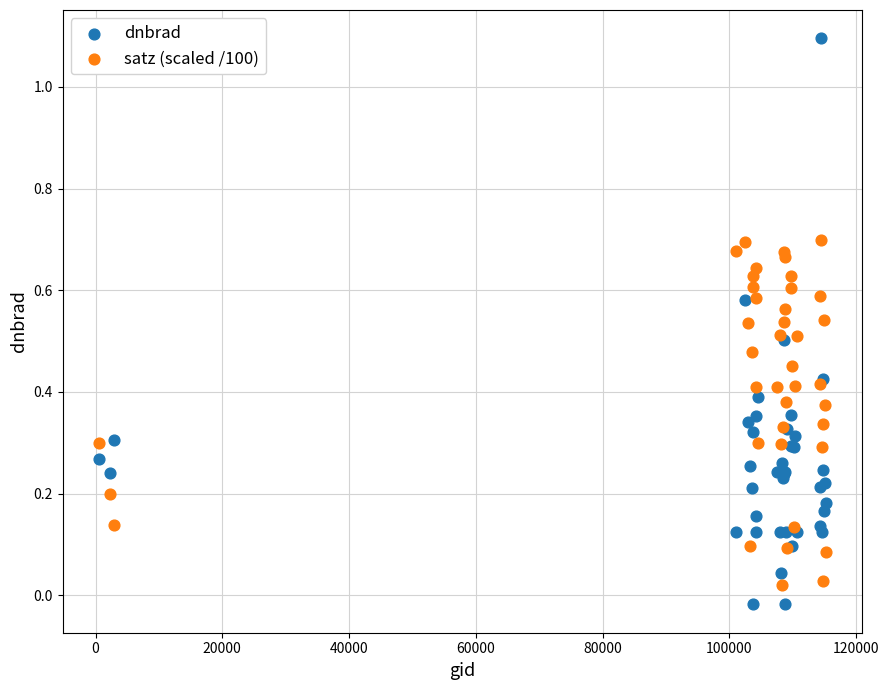

Which series has the largest Y range (max minus min)?

dnbrad